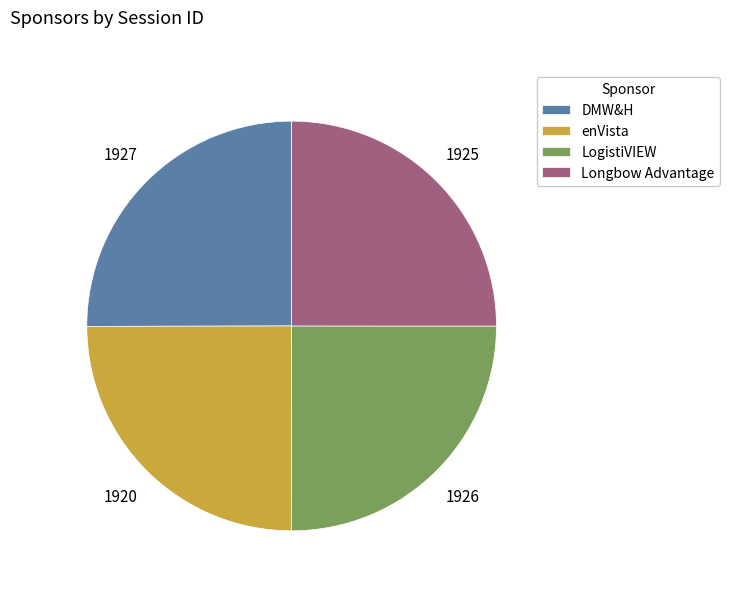

Is there a majority slice in this chart?

No